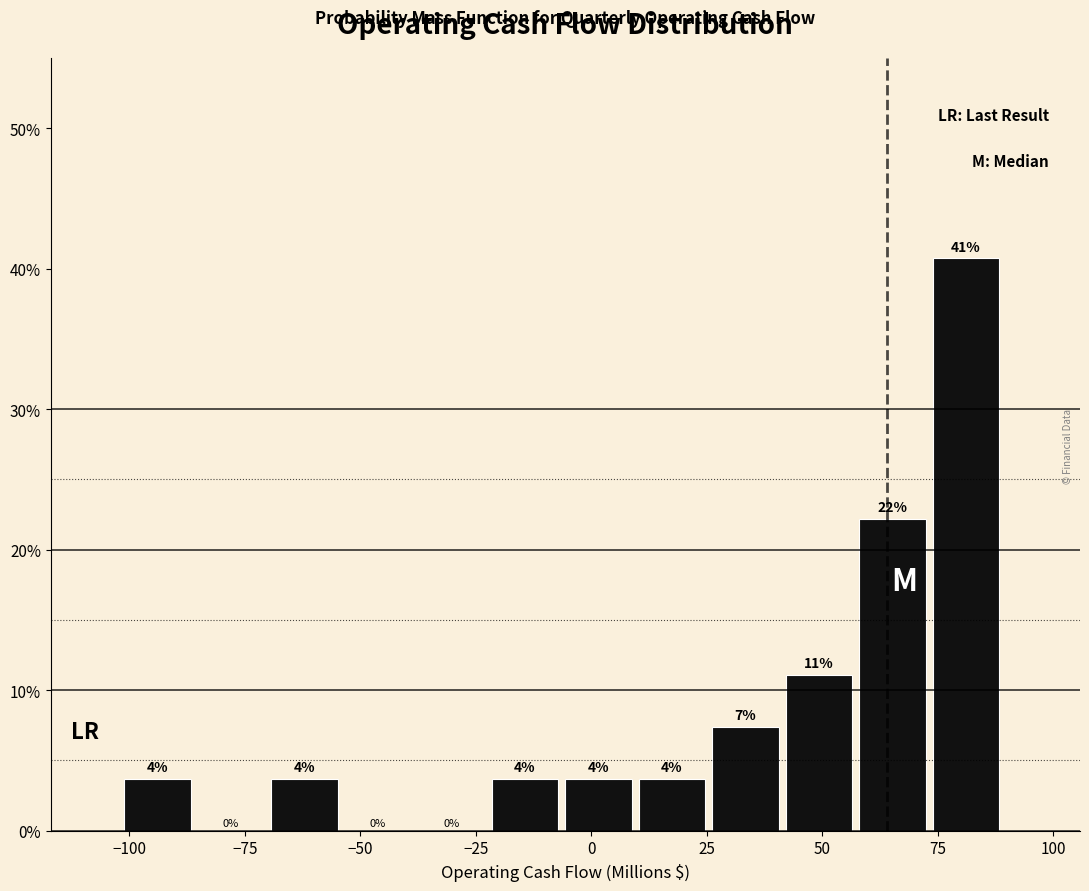

Read against the x-axis, roughly where is the centre of the tallest bar?

80